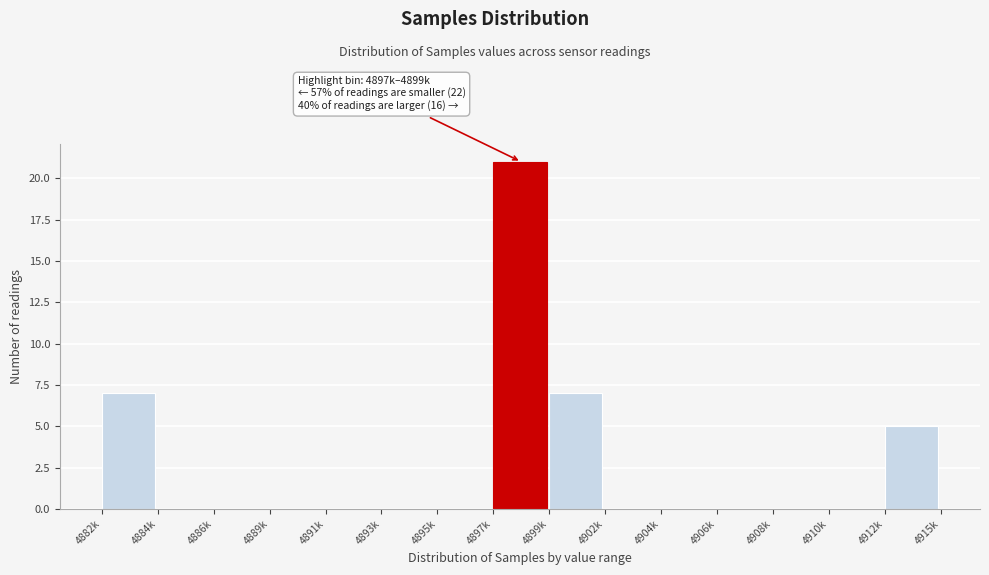

Reading left to right, extract all data points from this chart.

4882k=7	4884k=0	4886k=0	4889k=0	4891k=0	4893k=0	4895k=0	4897k=21	4899k=7	4902k=0	4904k=0	4906k=0	4908k=0	4910k=0	4912k=5